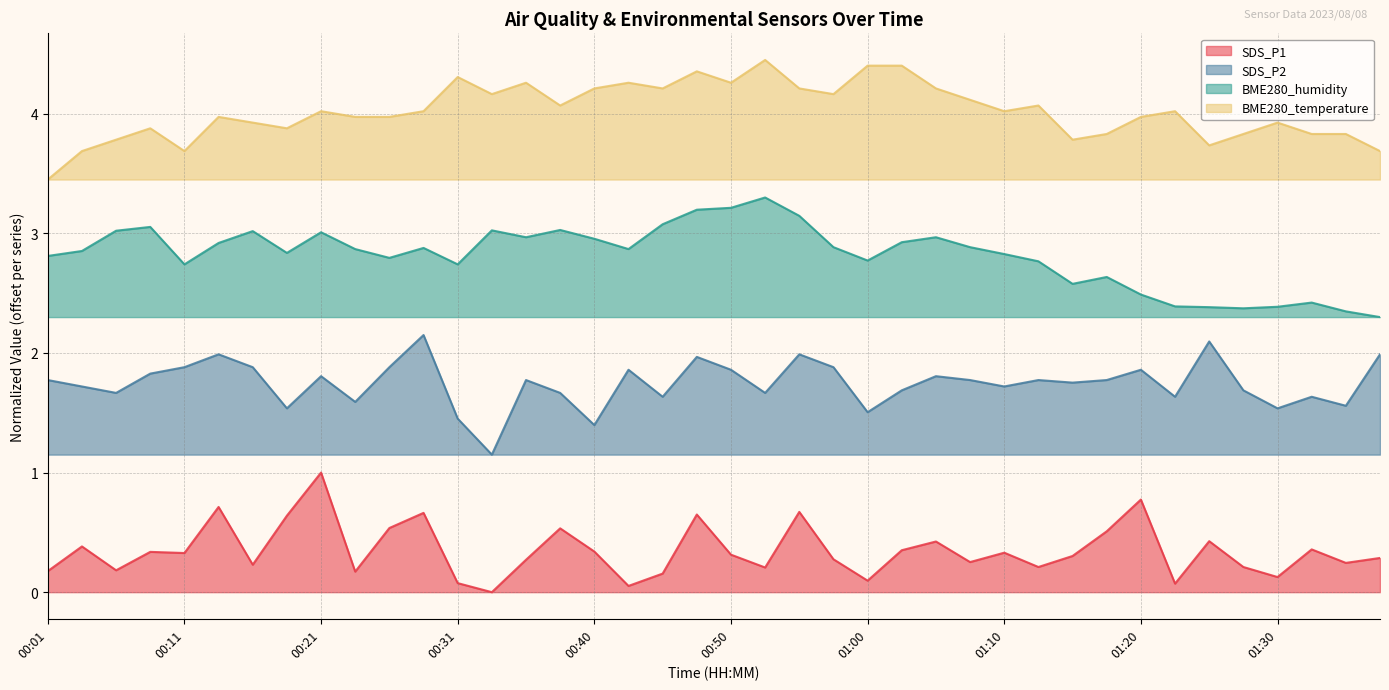

The BME280_humidity series shows 2.9 at 00:28. True or false?

True